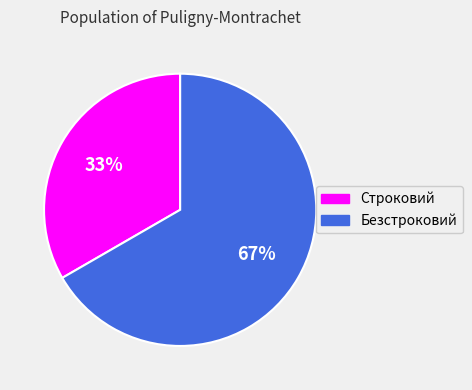

Approximately how many times larger is the value at Строковий compared to Безстроковий?

0.5